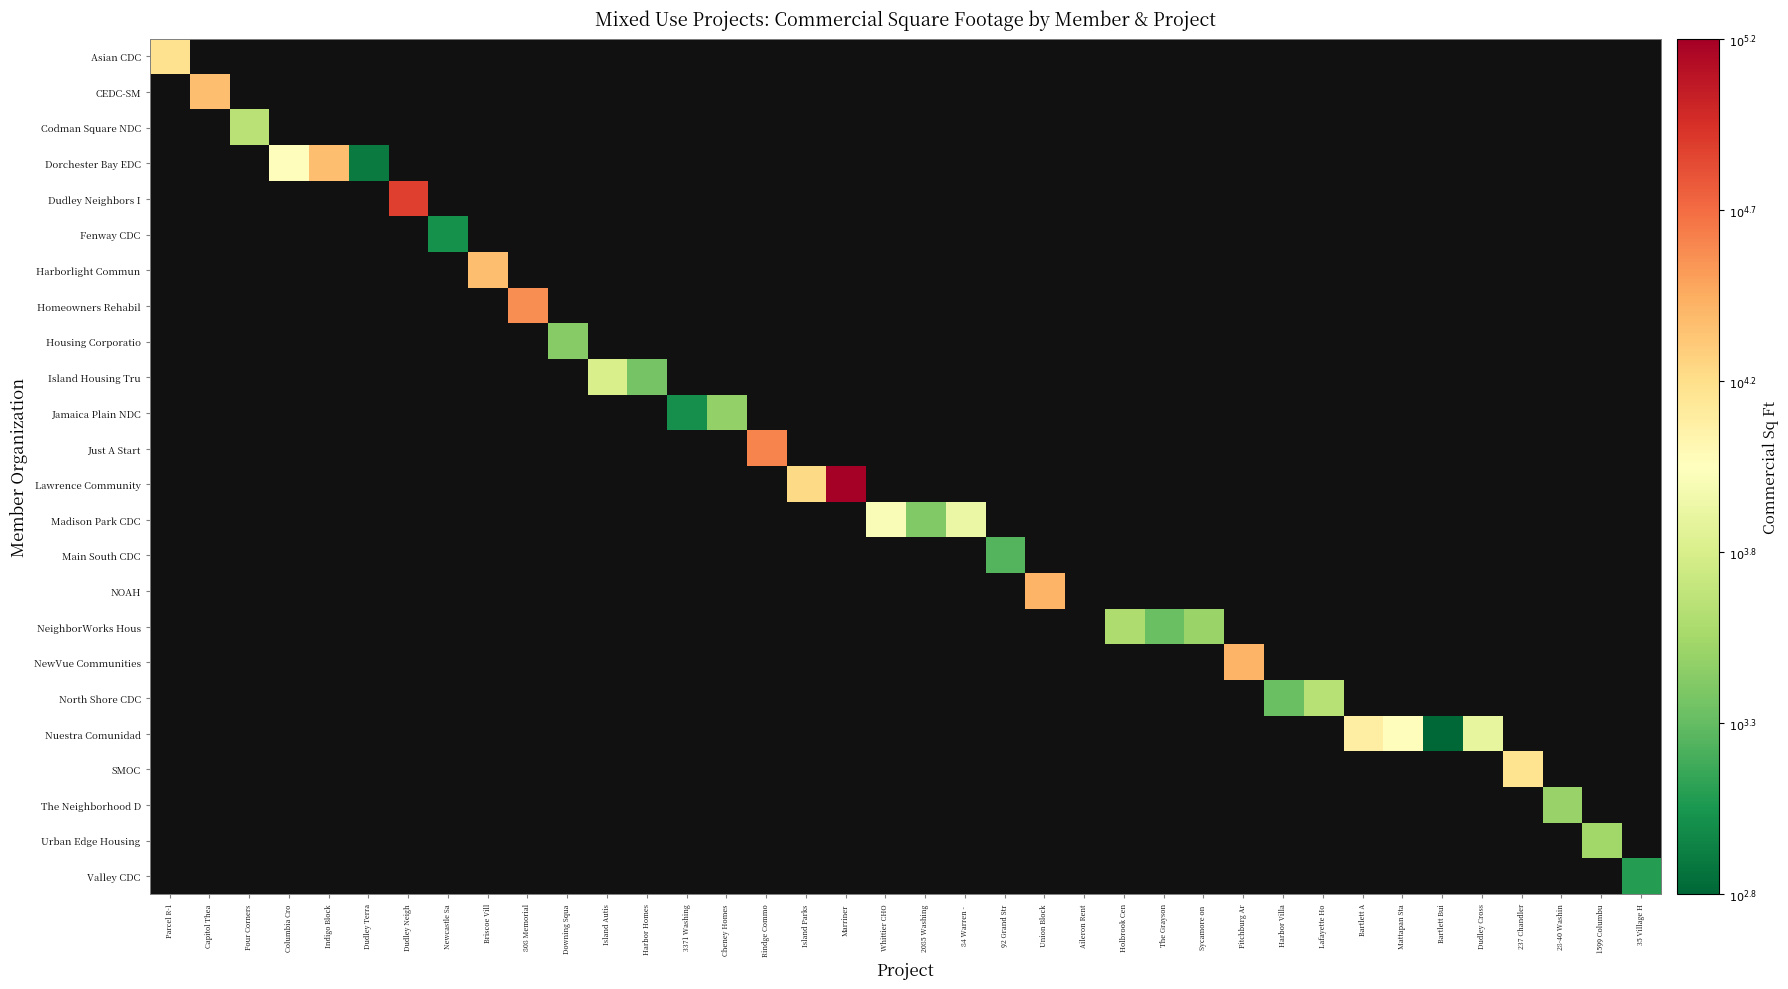

True or false: North Shore CDC has a value of 4.4 at Harbor Villa.

False